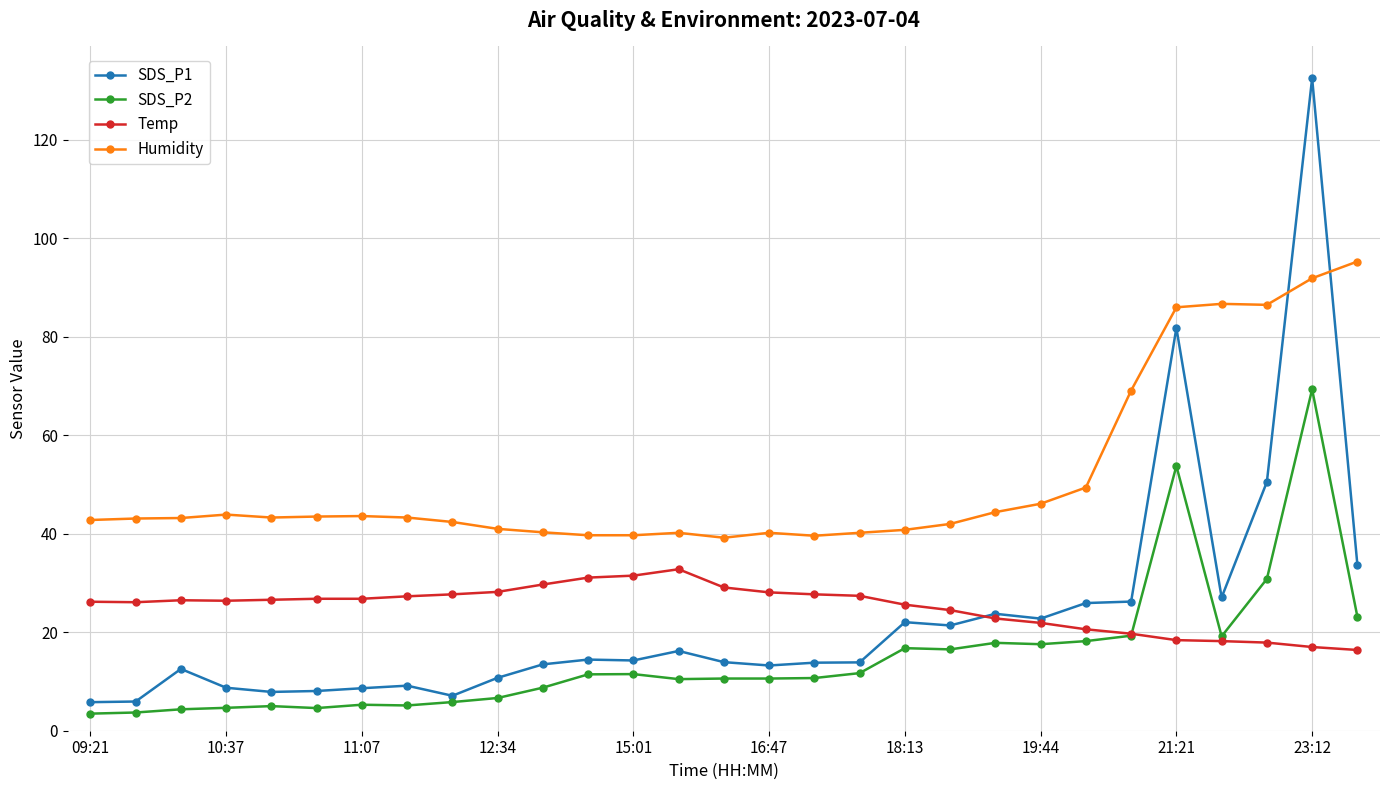

True or false: Humidity and SDS_P2 cross at least once.

False